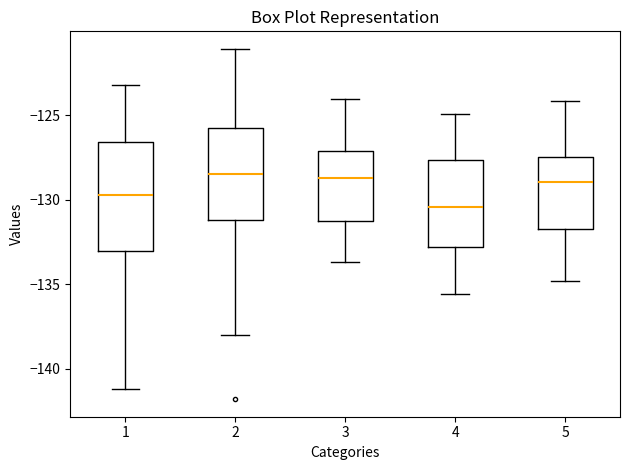

Reading left to right, read every box against the y-axis: the position of its median line, the range the box covers, and the ends of its whiskers. The values are not printed on the chart, so give them approximately, as read against the axis.

1: median -129.5, box -133.0 to -126.5, whiskers -141.0 to -123.0
2: median -128.5, box -131.0 to -125.5, whiskers -138.0 to -121.0
3: median -128.5, box -131.5 to -127.0, whiskers -133.5 to -124.0
4: median -130.5, box -133.0 to -127.5, whiskers -135.5 to -125.0
5: median -129.0, box -131.5 to -127.5, whiskers -135.0 to -124.0